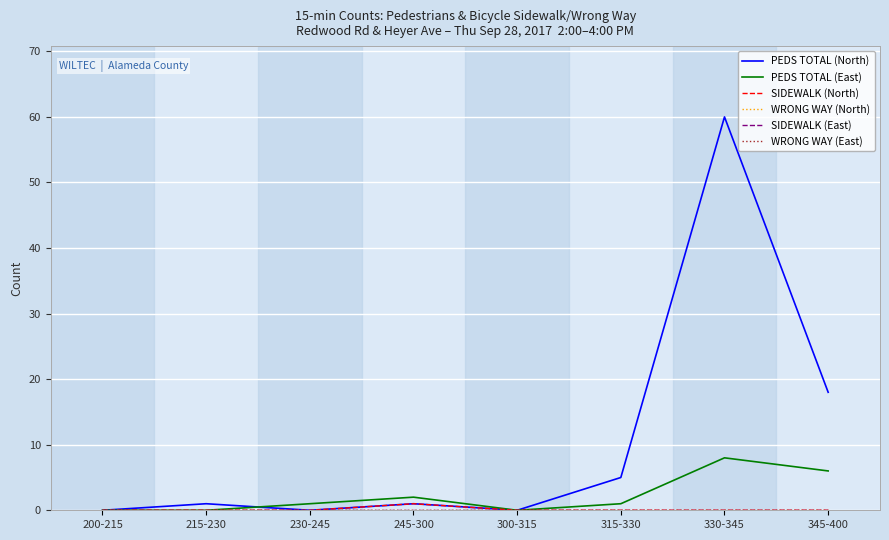

Does the chart display data point markers on the line(s)?

No